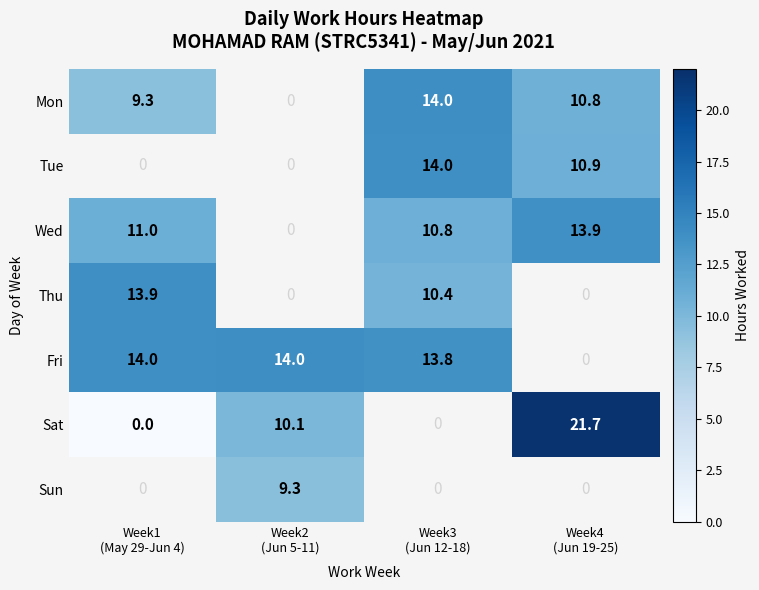

At how many categories does at least one series exceed 10?

4